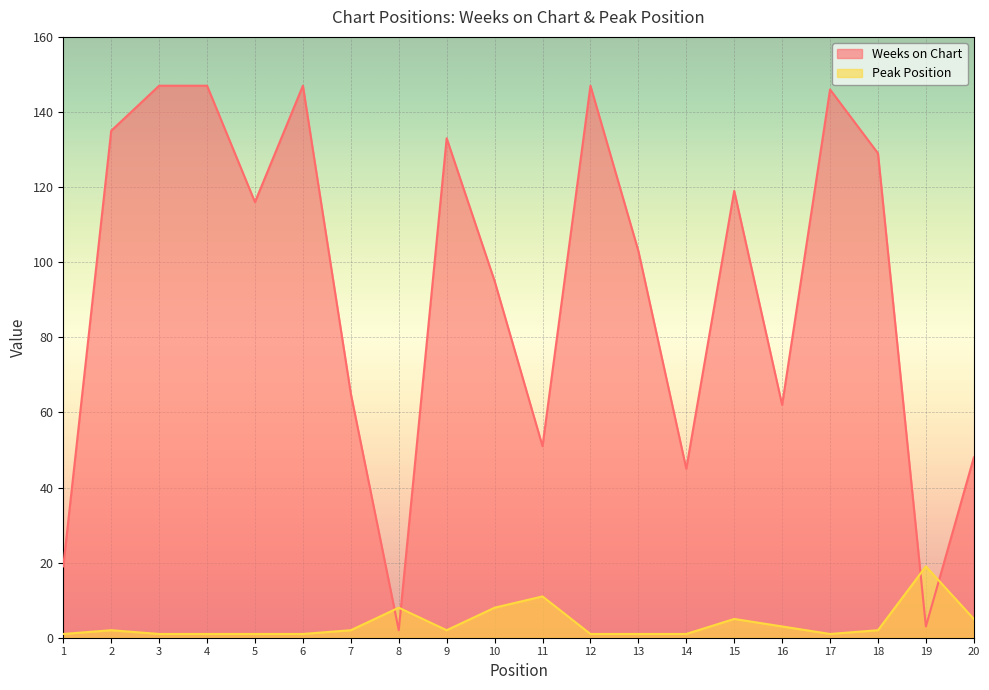

How many lines are shown in the chart?

2